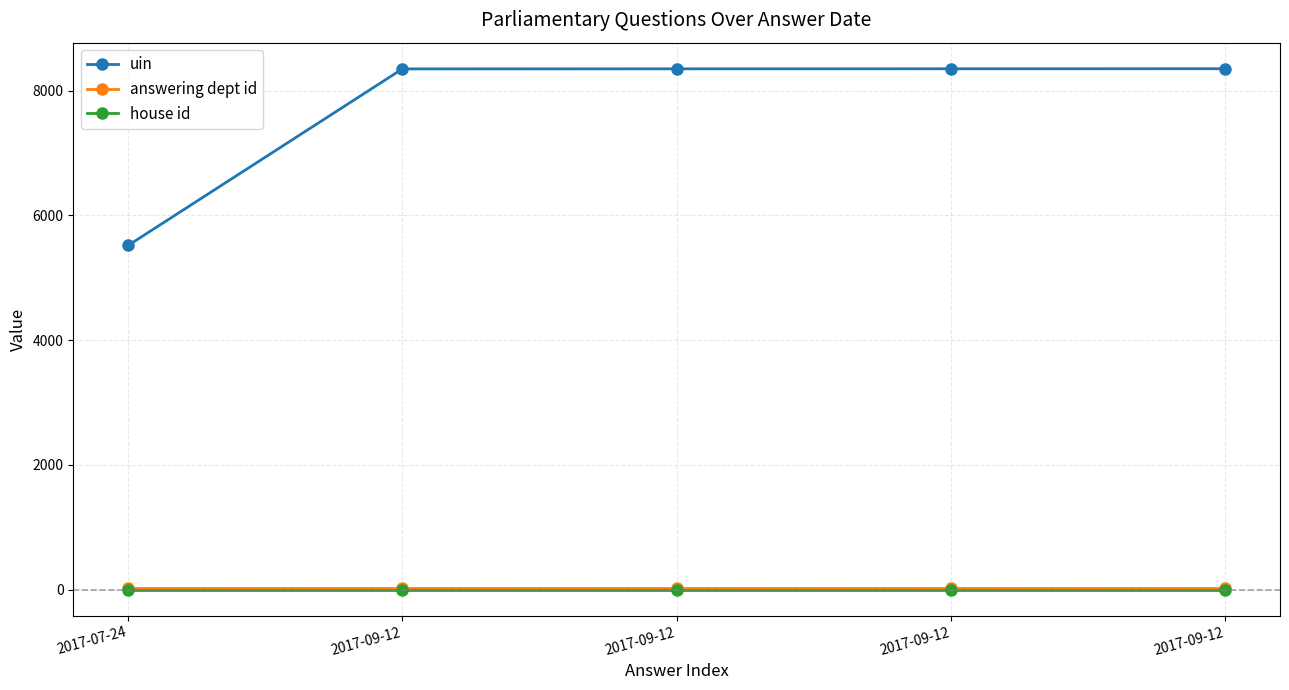

What is the greatest value displayed?

8352